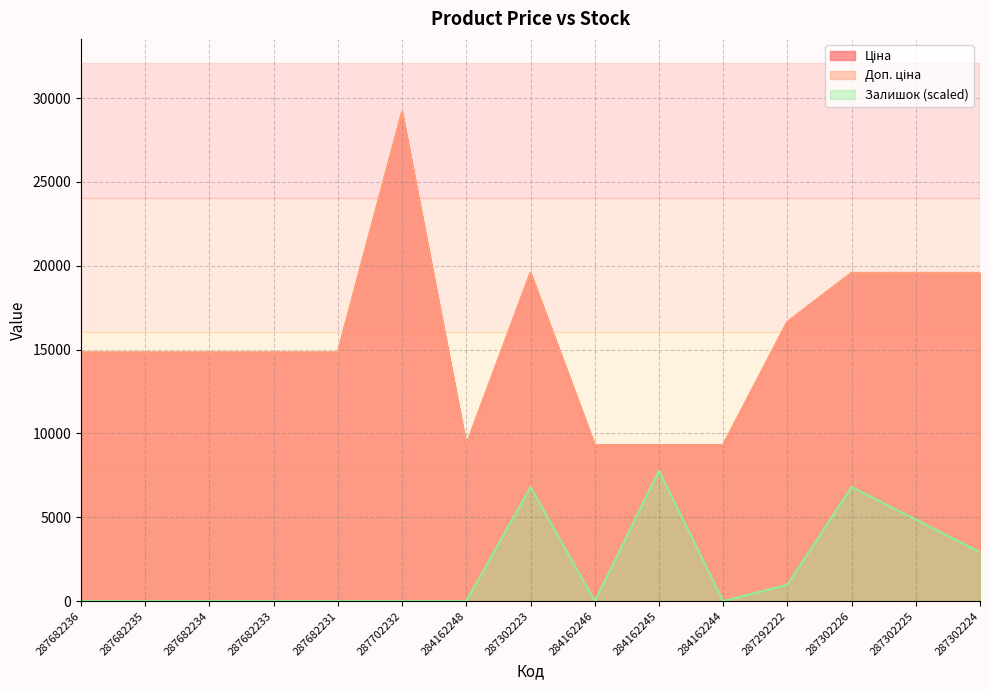

What is the difference between the second highest and second lowest values in the Залишок series?

6802.2